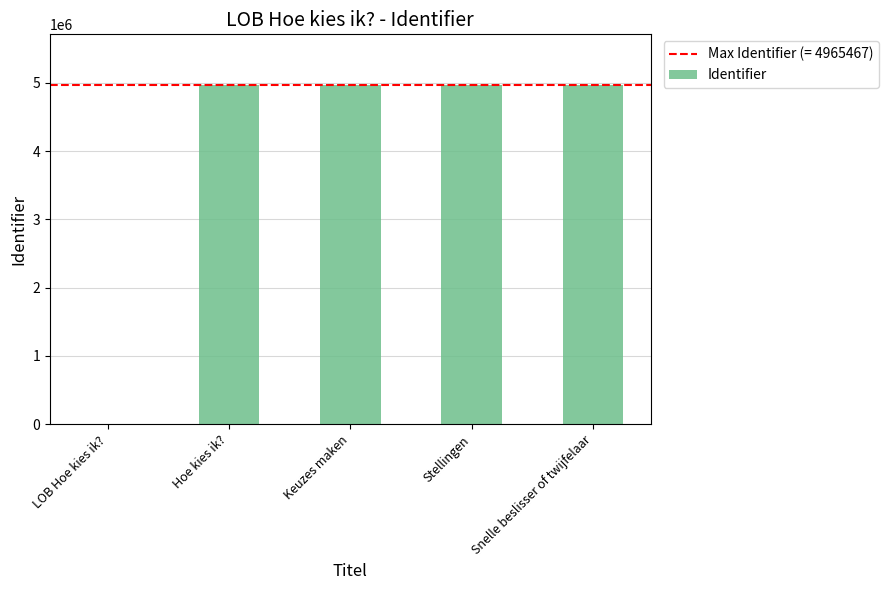

What is the maximum value shown in the chart?

4965467